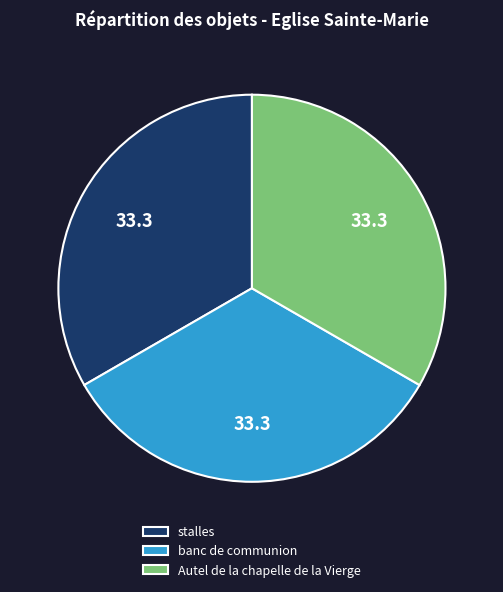

How many slices are in this pie chart?

3